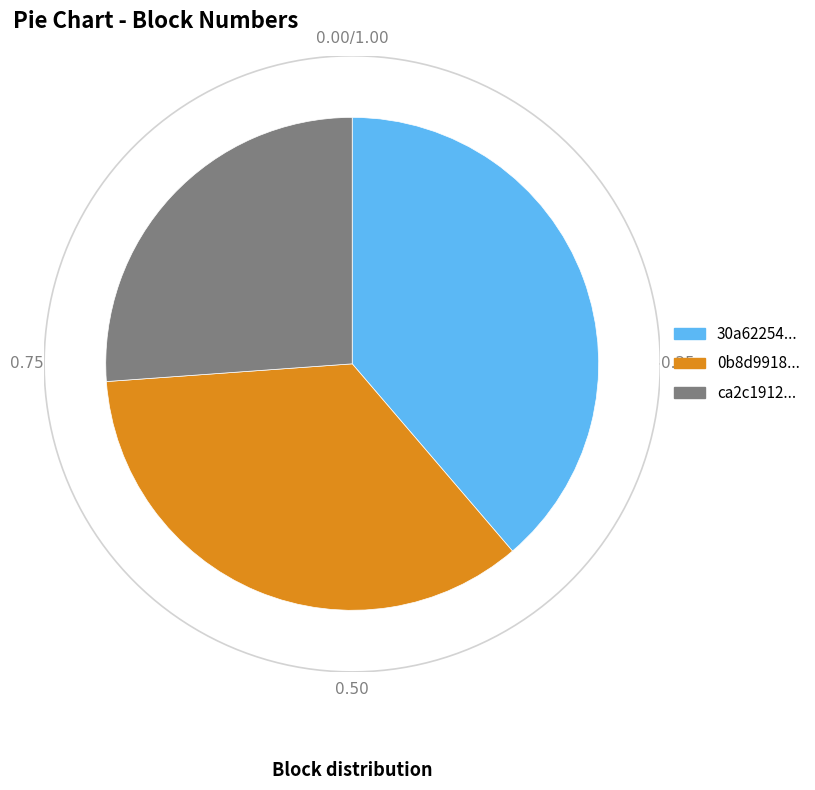

How many slices are in this pie chart?

3